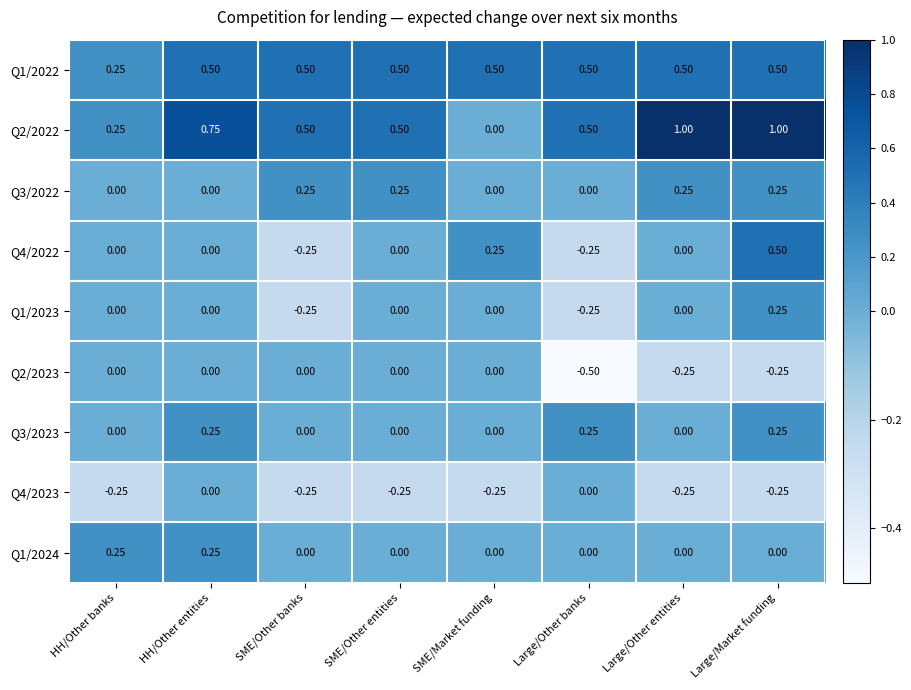

Where is Q2/2022 nearest to the value 0?

SME/Market funding